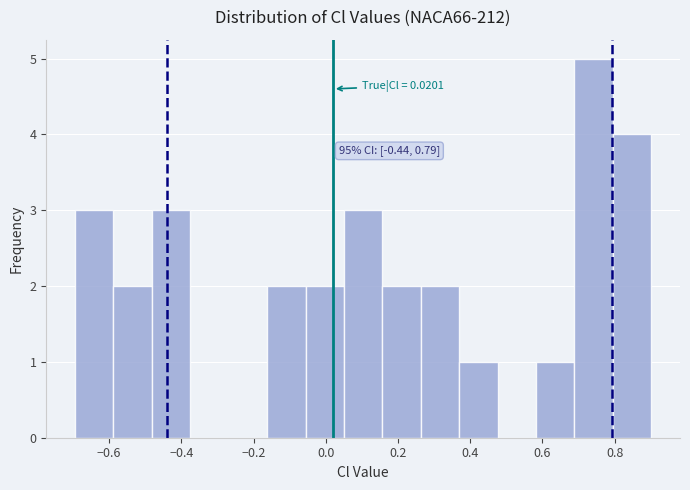

Which range on the x-axis has the tallest bar?

0.68 to 0.80